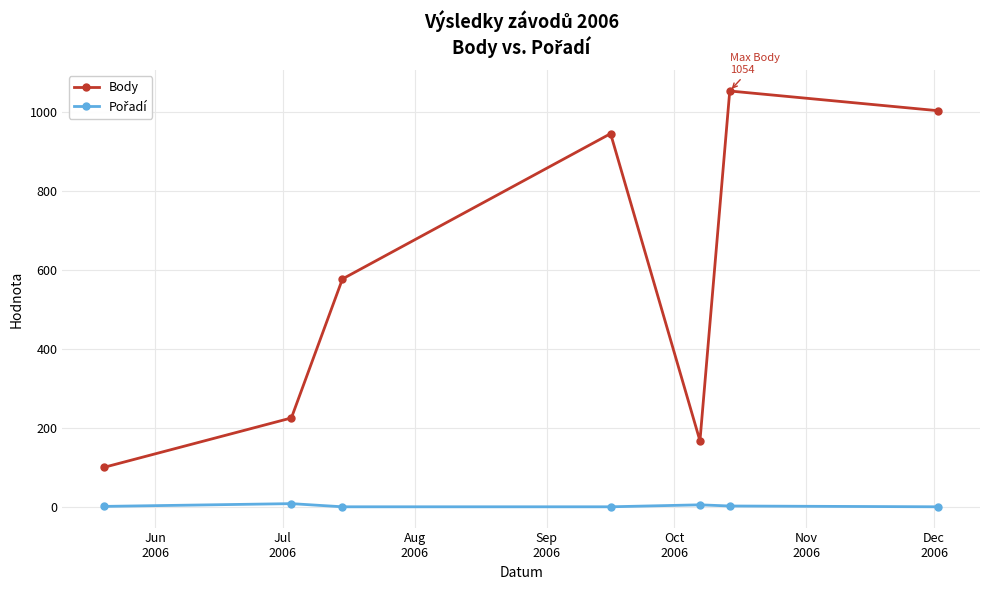

True or false: Body has more than 2 points higher than both neighbors.

False